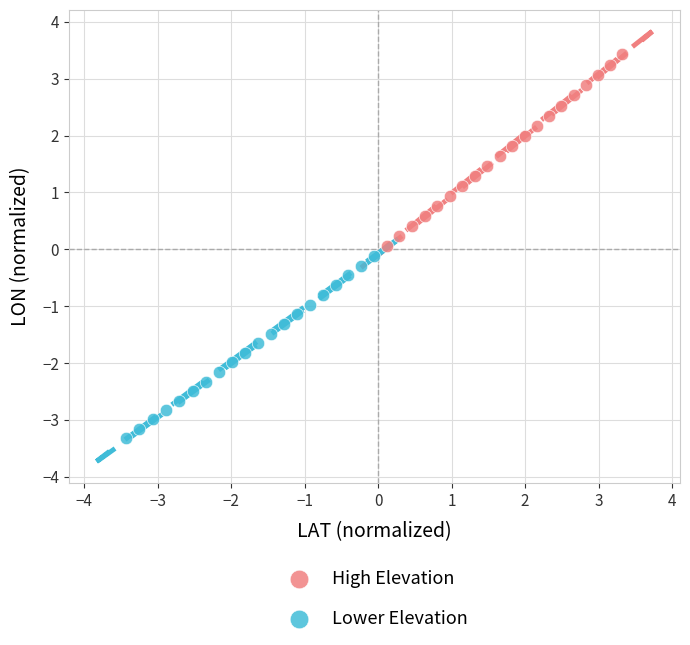

Which series contains the highest Y value?

High Elevation